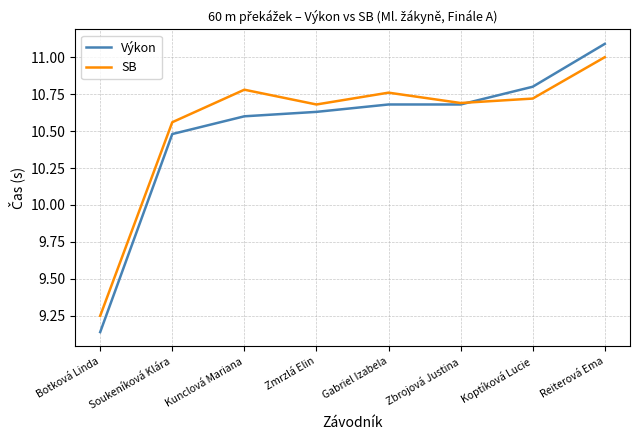

What are all the series names shown in the legend?

Výkon, SB